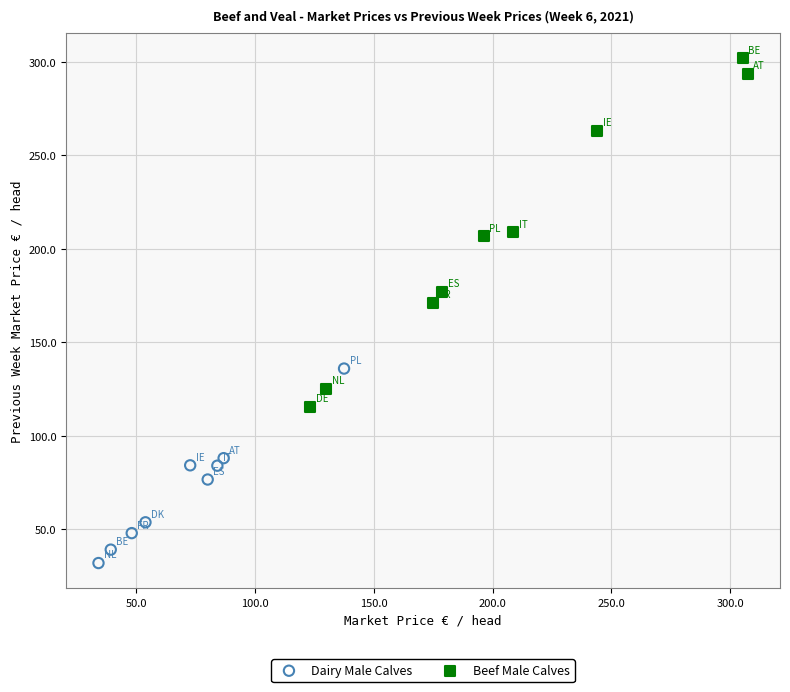

Which series has the widest spread of Y values?

Beef Male Calves